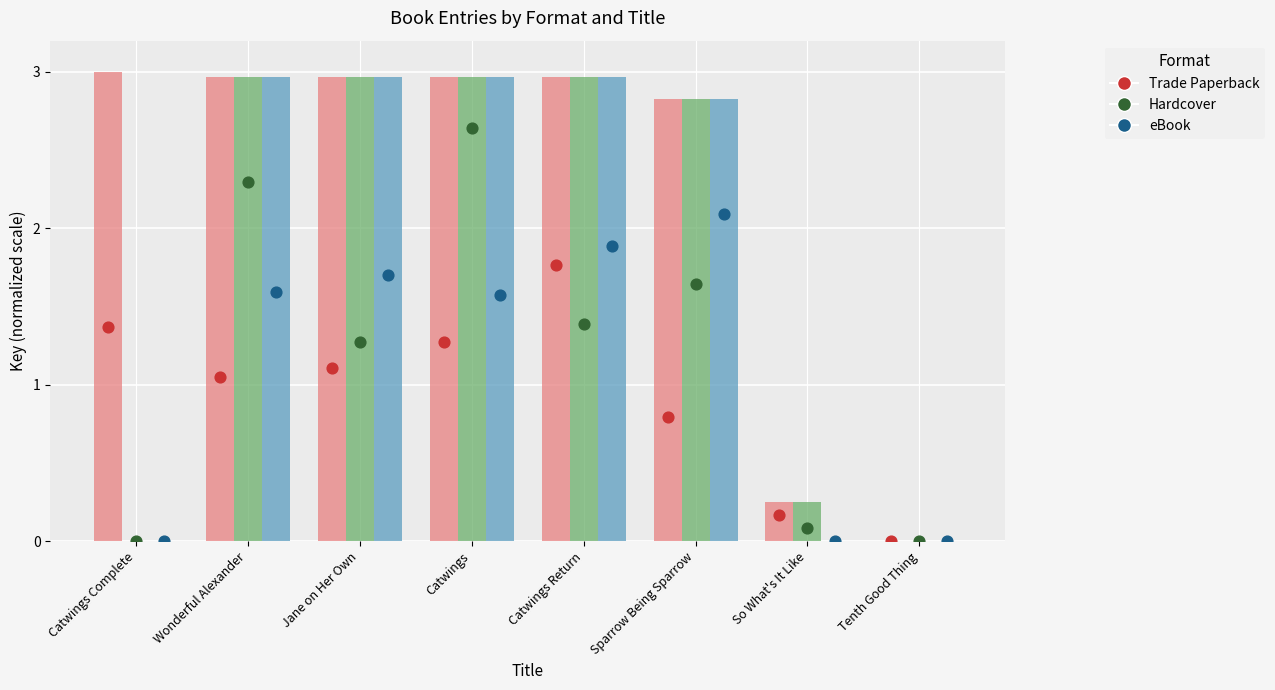

Is the value of Hardcover at Wonderful Alexander greater than the value of Trade Paperback at Jane on Her Own?

No